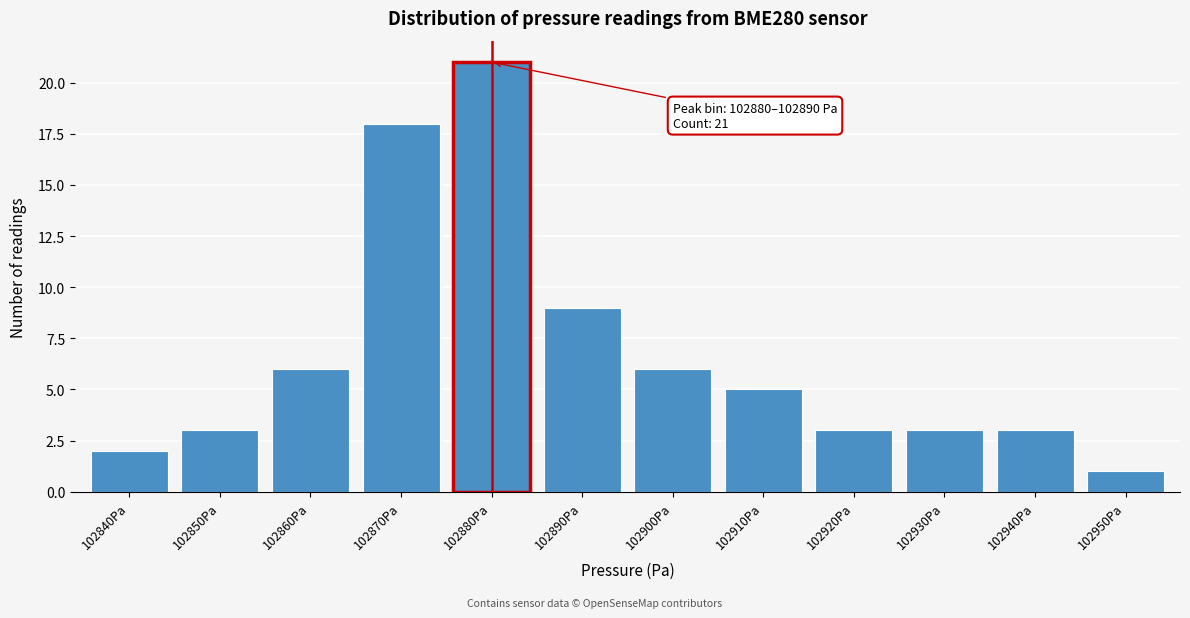

Reading left to right, list all the values displayed in this chart.

102840Pa=2	102850Pa=3	102860Pa=6	102870Pa=18	102880Pa=21	102890Pa=9	102900Pa=6	102910Pa=5	102920Pa=3	102930Pa=3	102940Pa=3	102950Pa=1